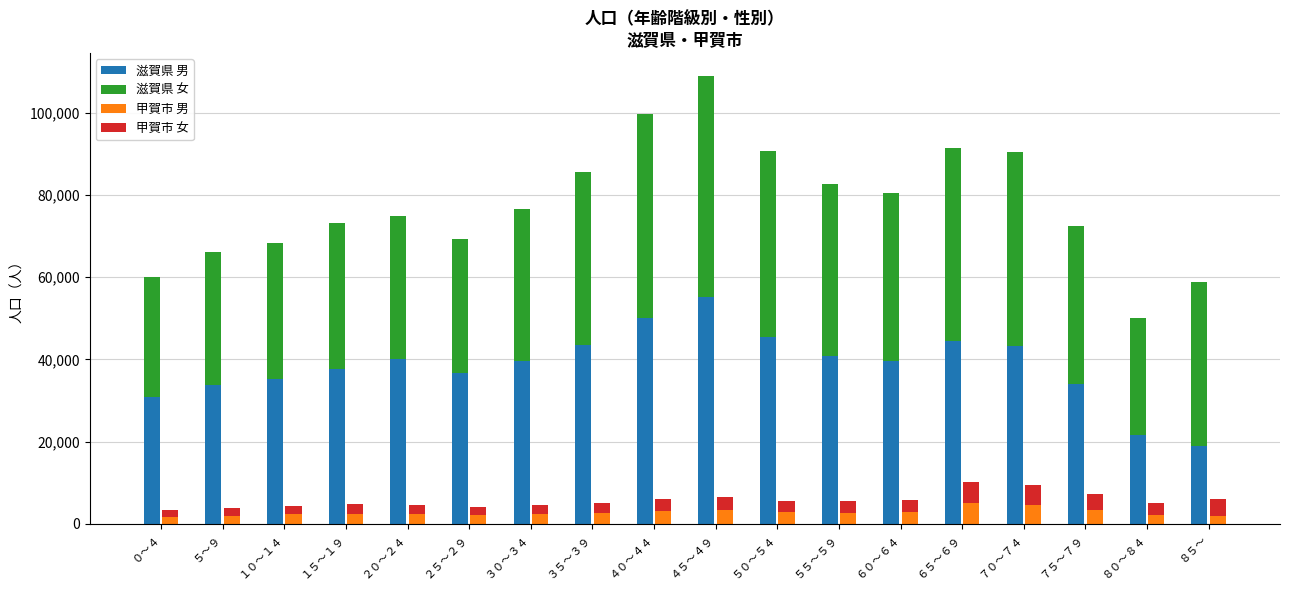

The 甲賀市 男 series shows 2276 at ８０～８４. True or false?

True